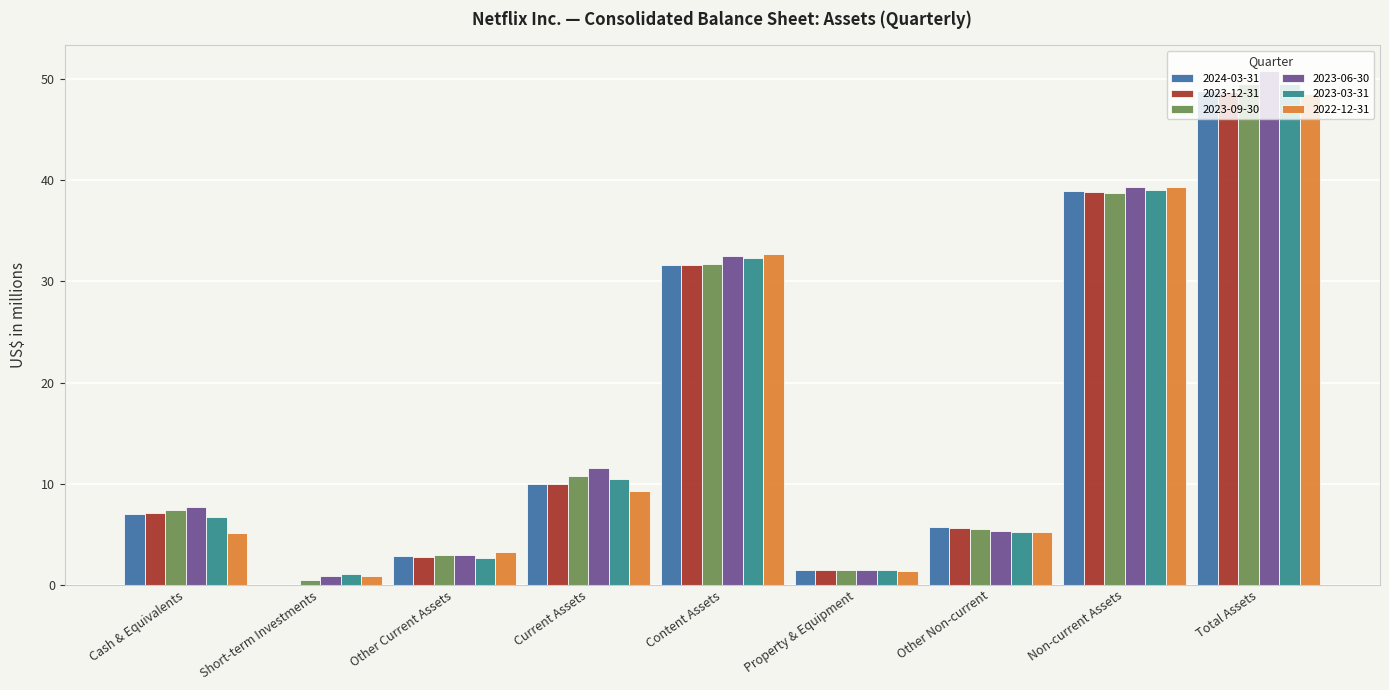

What is the total value across all series at Short-term Investments?

3.5